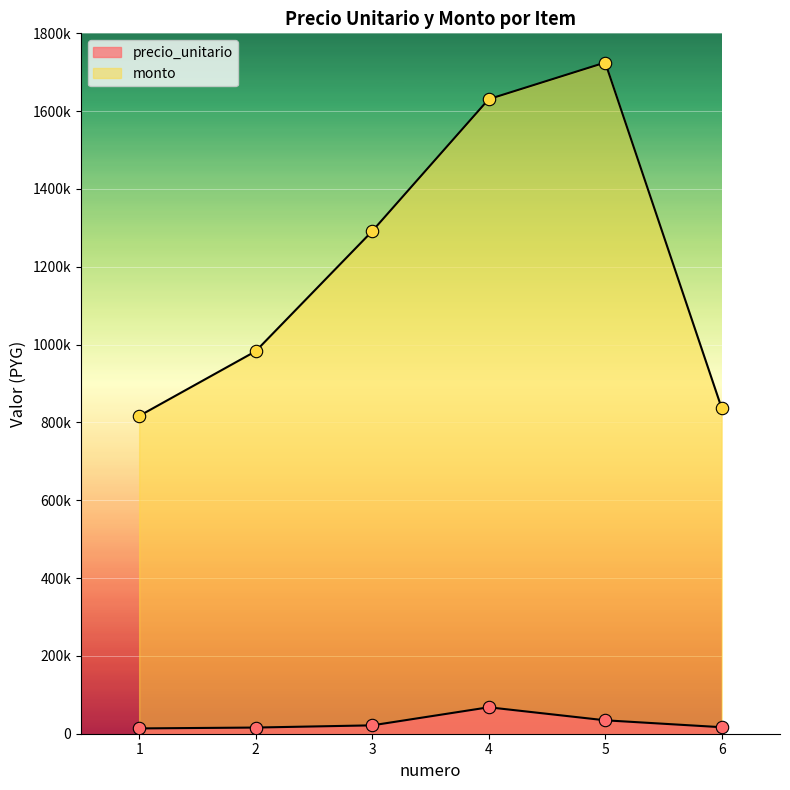

At which category is the sum across all series the highest?

5